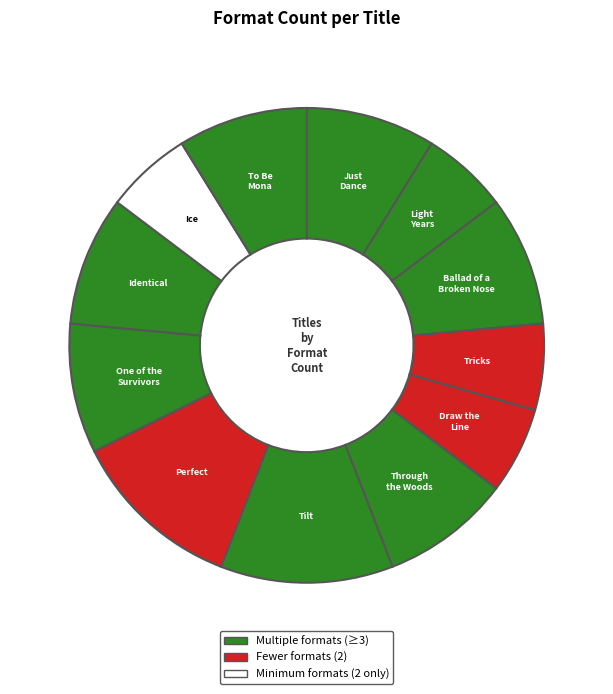

Which has a higher value, Ice or Just Dance?

Just Dance